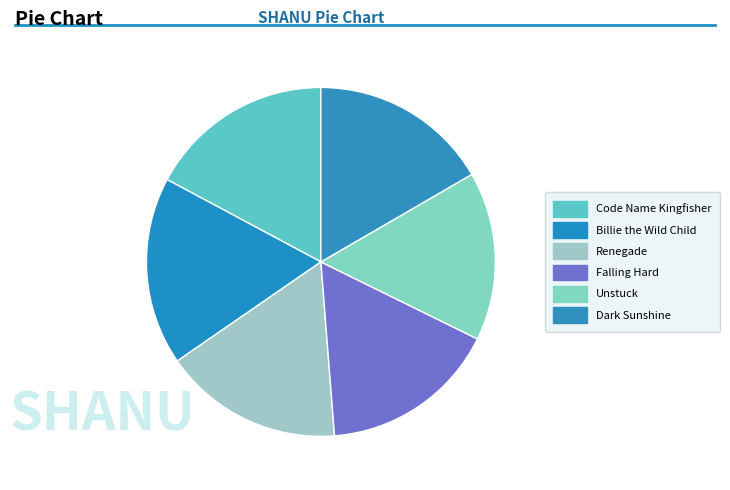

What percentage is NOT represented by Falling Hard?

83.5%